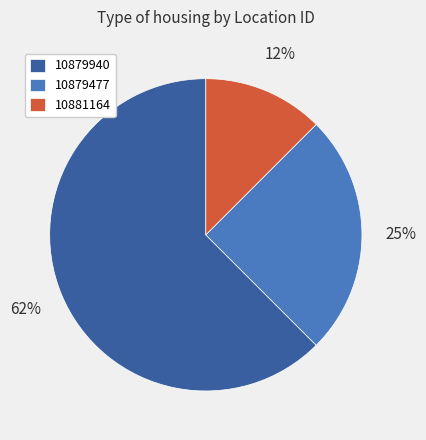

Rank the categories by value from highest to lowest.

10879940, 10879477, 10881164